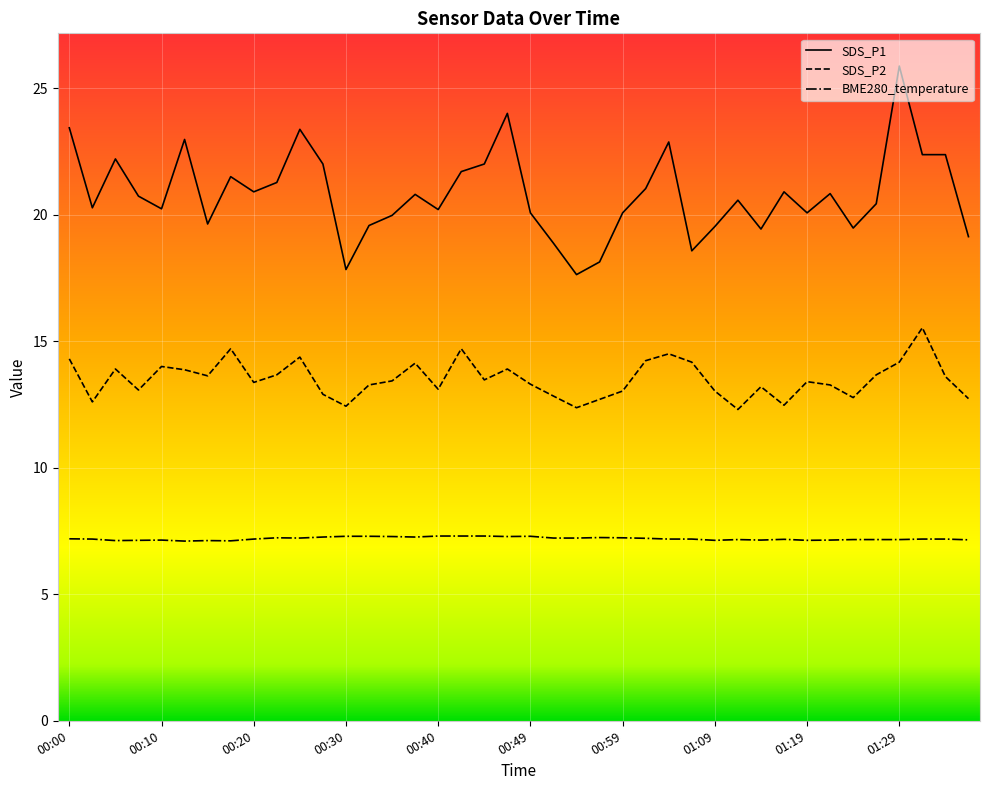

Which series has the widest spread of values?

SDS_P1